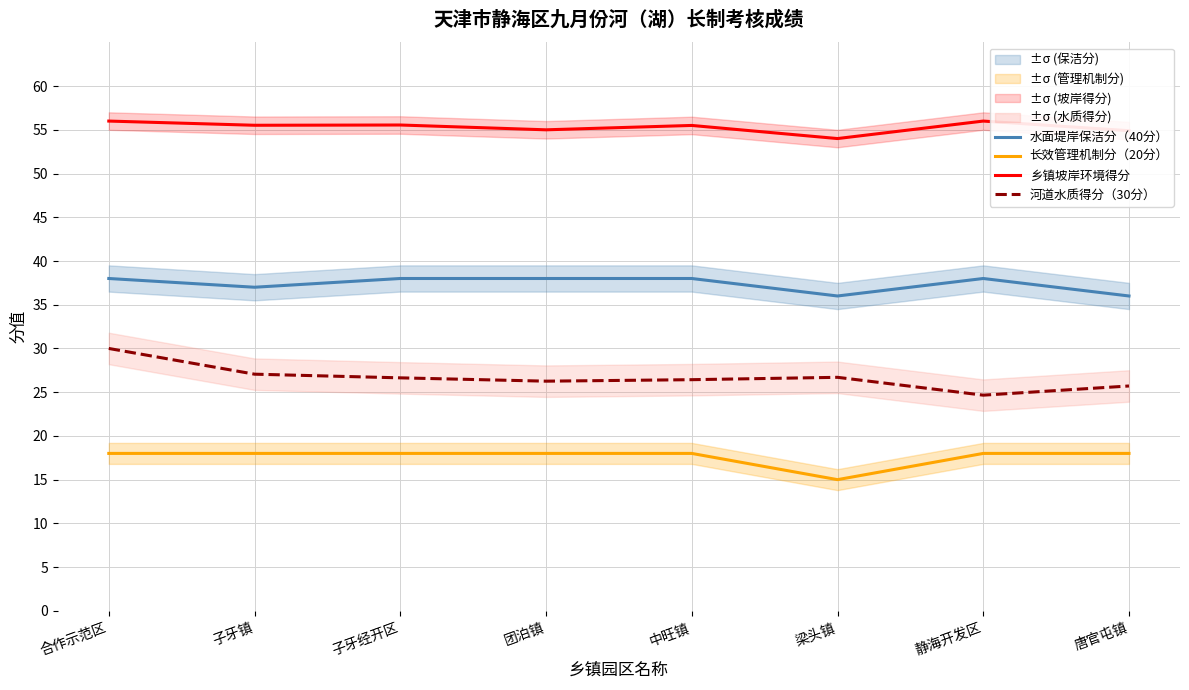

True or false: 河道水质得分（30分） and 乡镇坡岸环境得分 intersect in this chart.

False